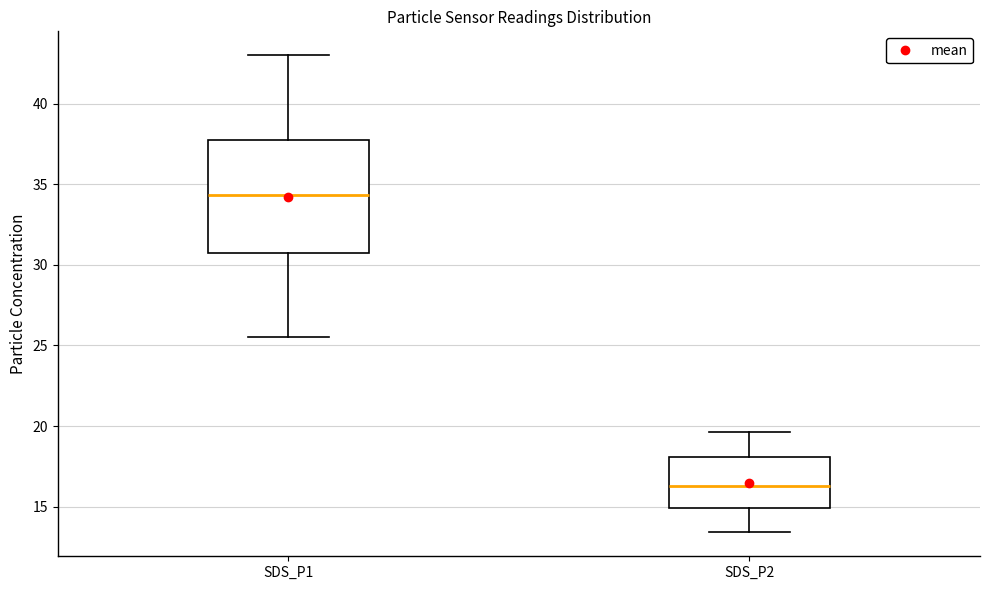

Where does the upper whisker of the box for SDS_P1 end on the y-axis? The values are not printed on the chart, so give them approximately, as read against the axis.

43.0